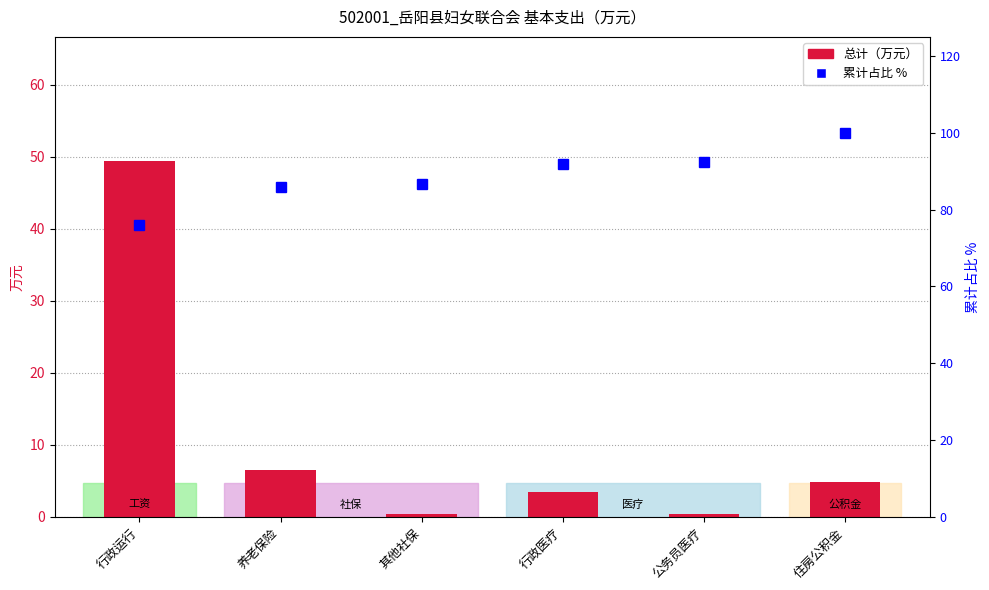

Where does the 总计（万元） series first go above 4?

行政运行